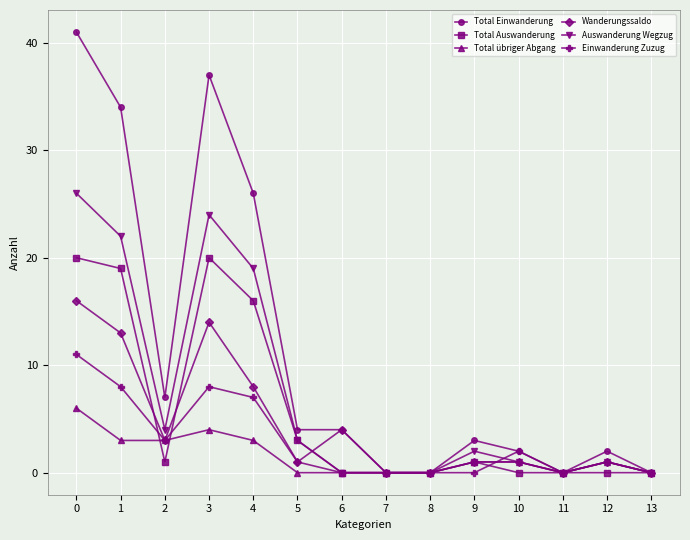

At which category does Wanderungssaldo reach its first local valley?

2